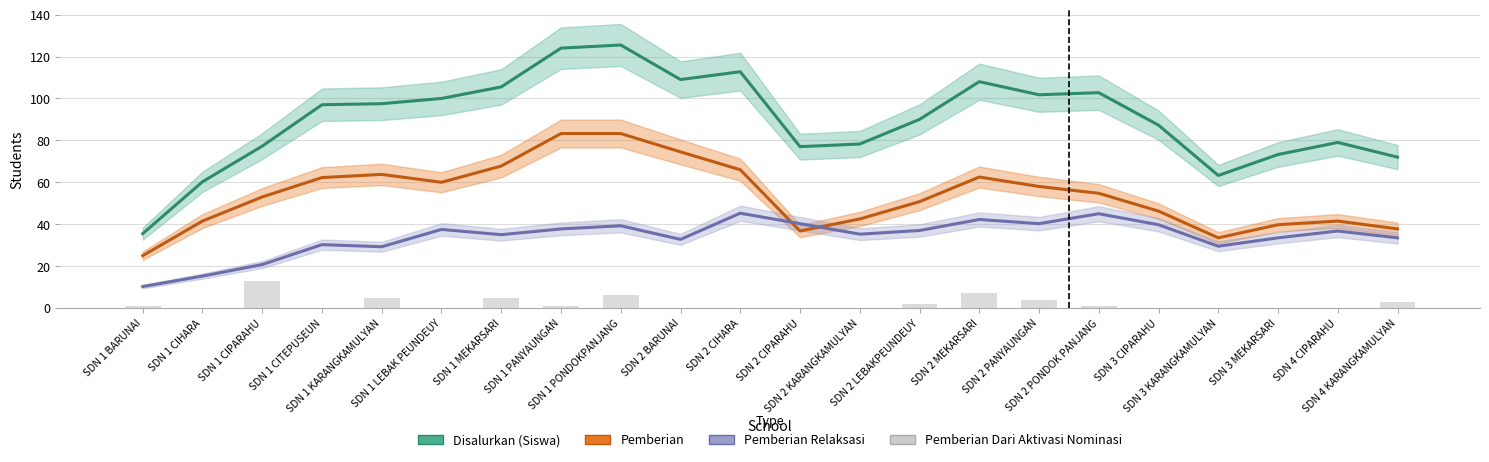

What are all the series names shown in the legend?

Disalurkan (Siswa), Pemberian, Pemberian Relaksasi, Pemberian Dari Aktivasi Nominasi